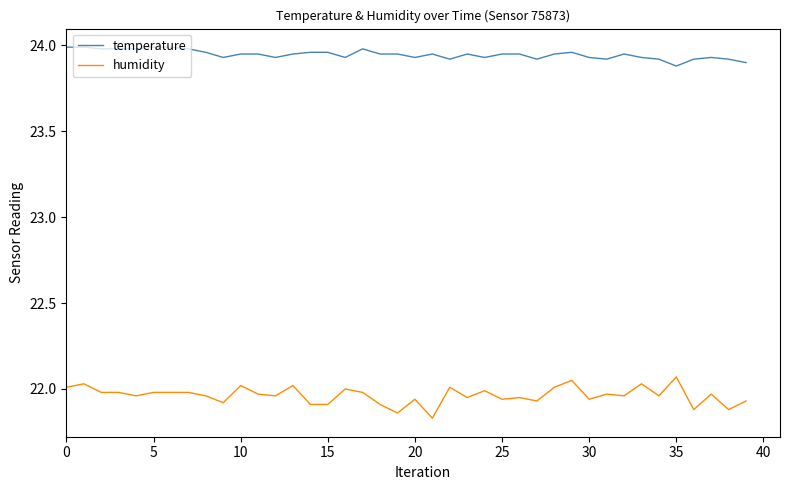

True or false: temperature and humidity intersect in this chart.

False